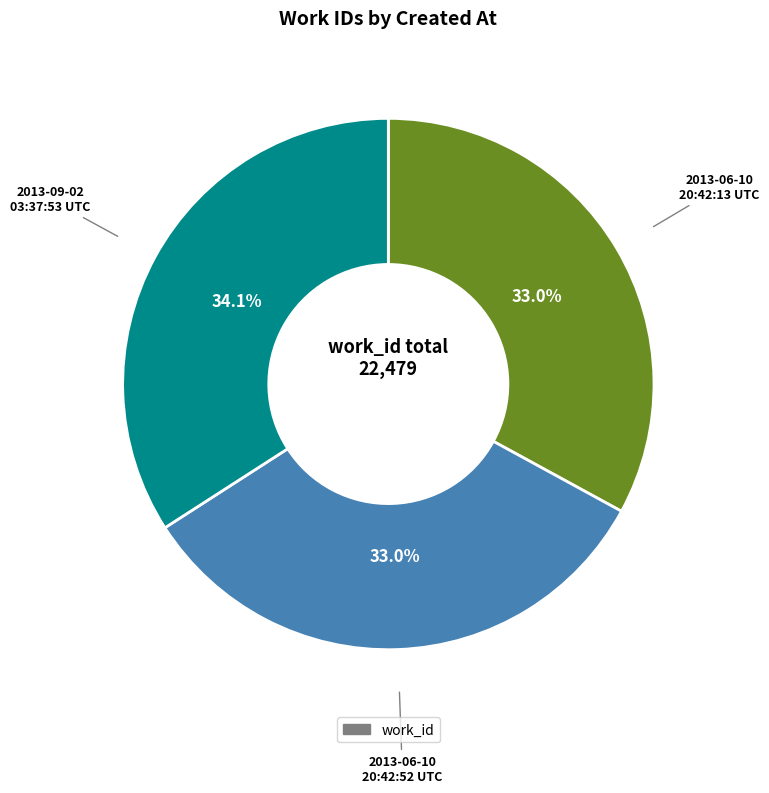

Do 2013-09-02 03:37:53 UTC and 2013-06-10 20:42:52 UTC together represent more than half of the pie?

Yes